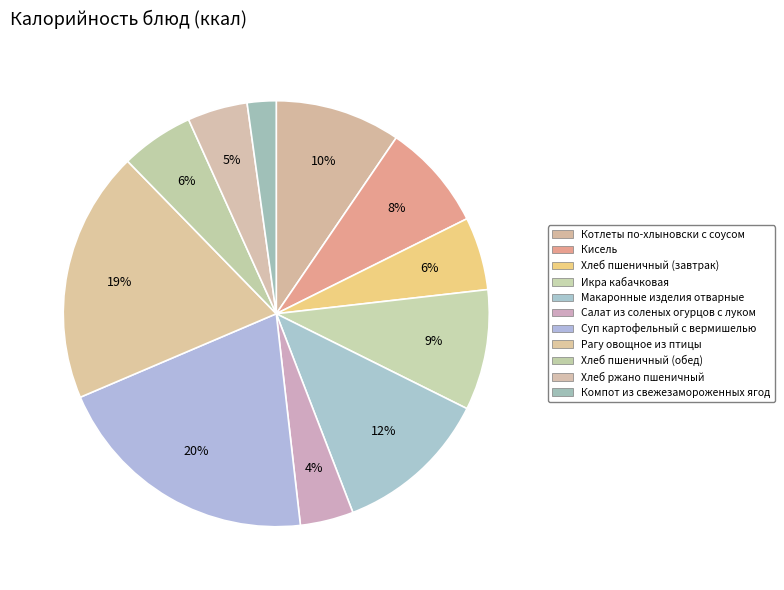

Rank the categories by value from highest to lowest.

Суп картофельный с вермишелью, Рагу овощное из птицы, Макаронные изделия отварные, Котлеты по-хлыновски с соусом, Икра кабачковая, Кисель, Хлеб пшеничный (завтрак), Хлеб пшеничный (обед), Хлеб ржано пшеничный, Салат из соленых огурцов с луком, Компот из свежезамороженных ягод